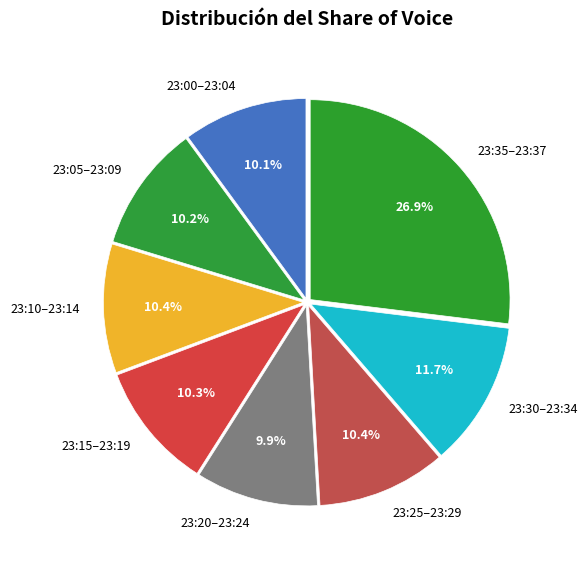

To the nearest percent, what is the average slice percentage?

12%